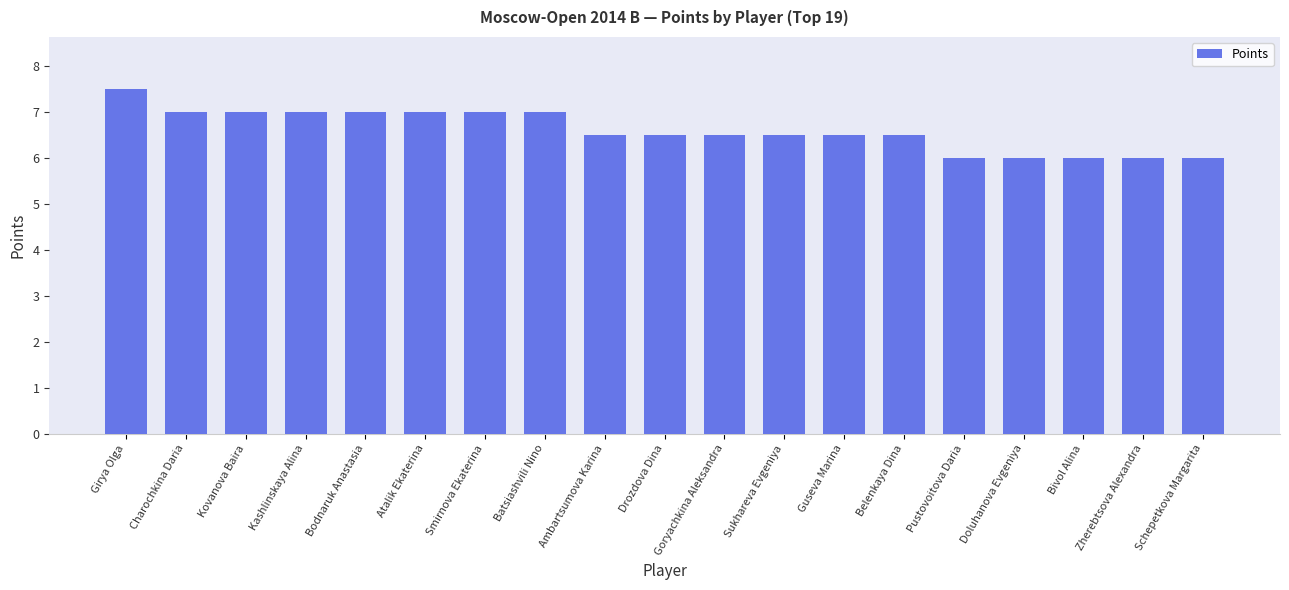

What is the difference between the second highest and minimum values?

1.0